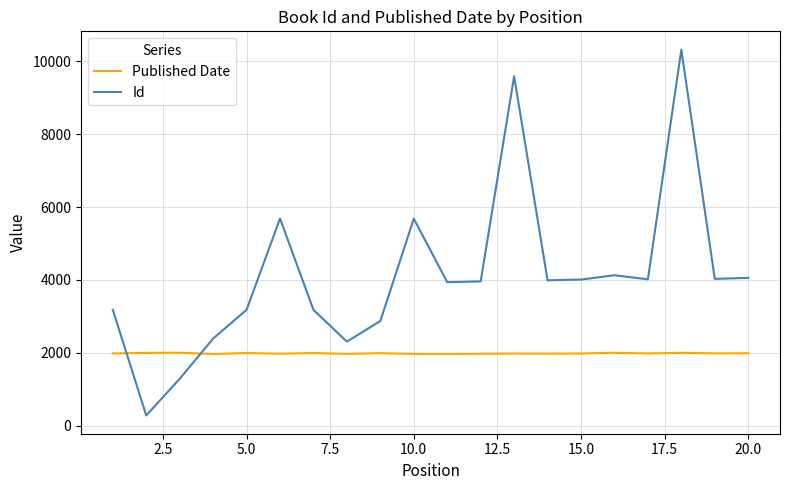

Rank the series by their maximum value, from highest to lowest.

Id, Published Date